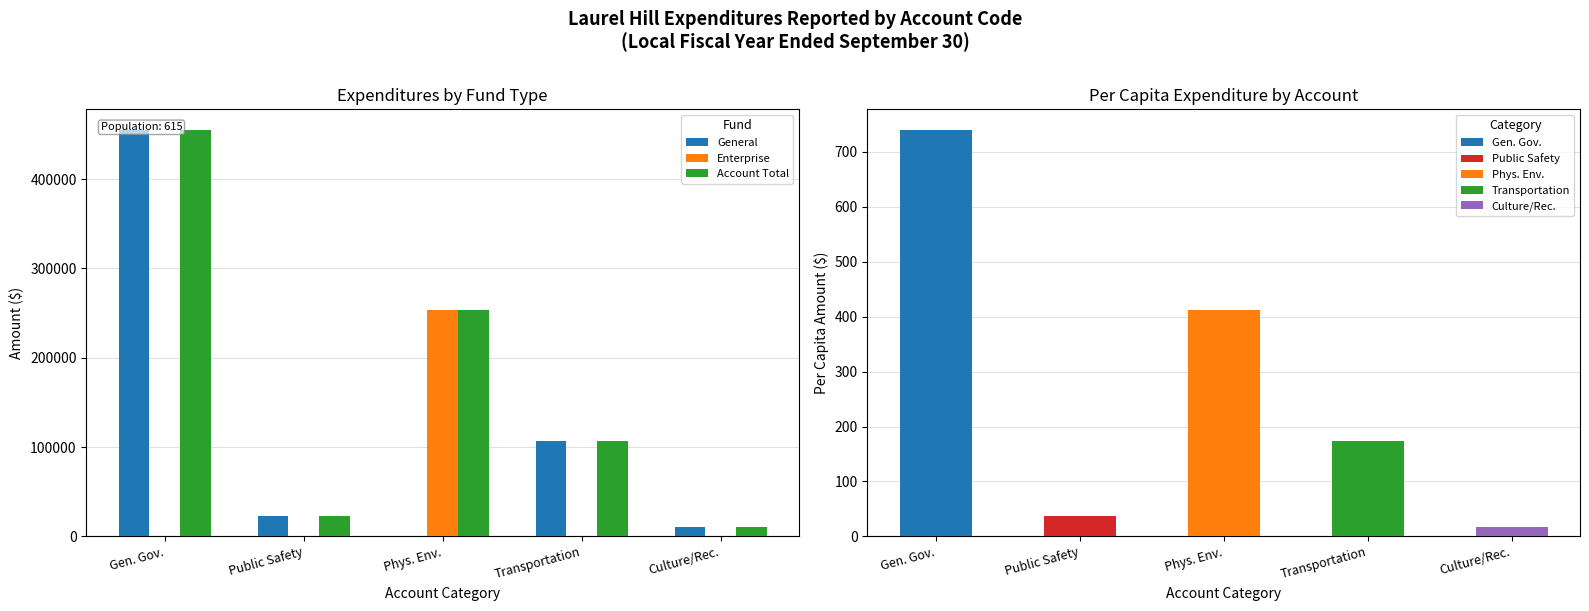

How many values in the General series are below 23300?

2